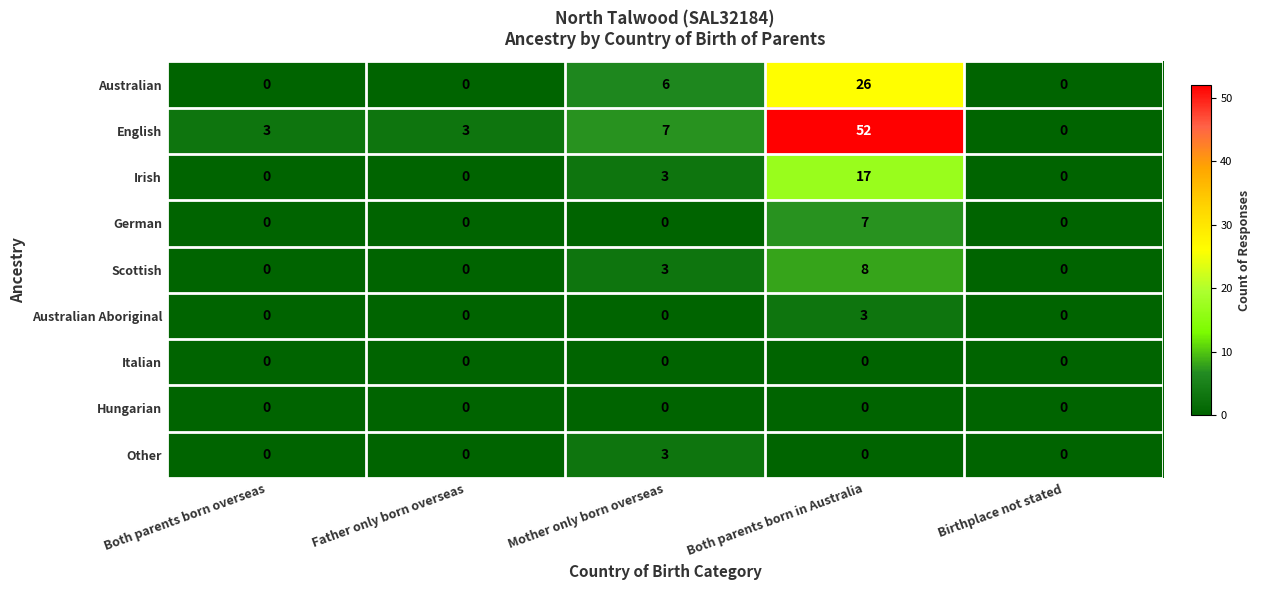

True or false: Irish has a value of 0 at Birthplace not stated.

True